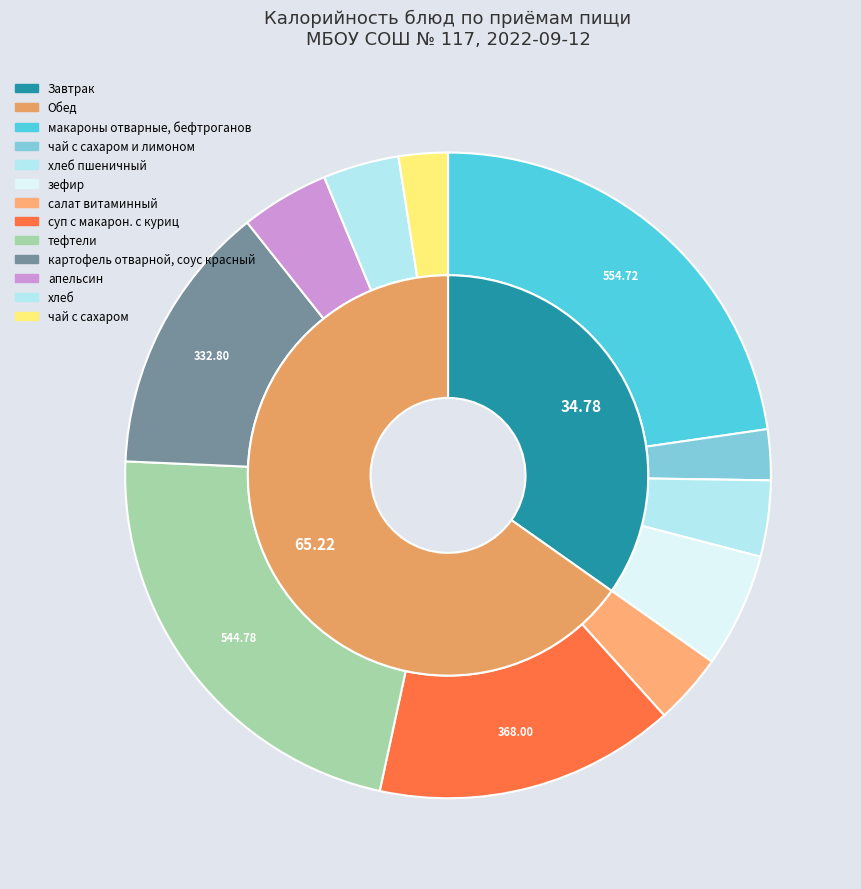

What is the change in value from зефир to апельсин?

-32.0